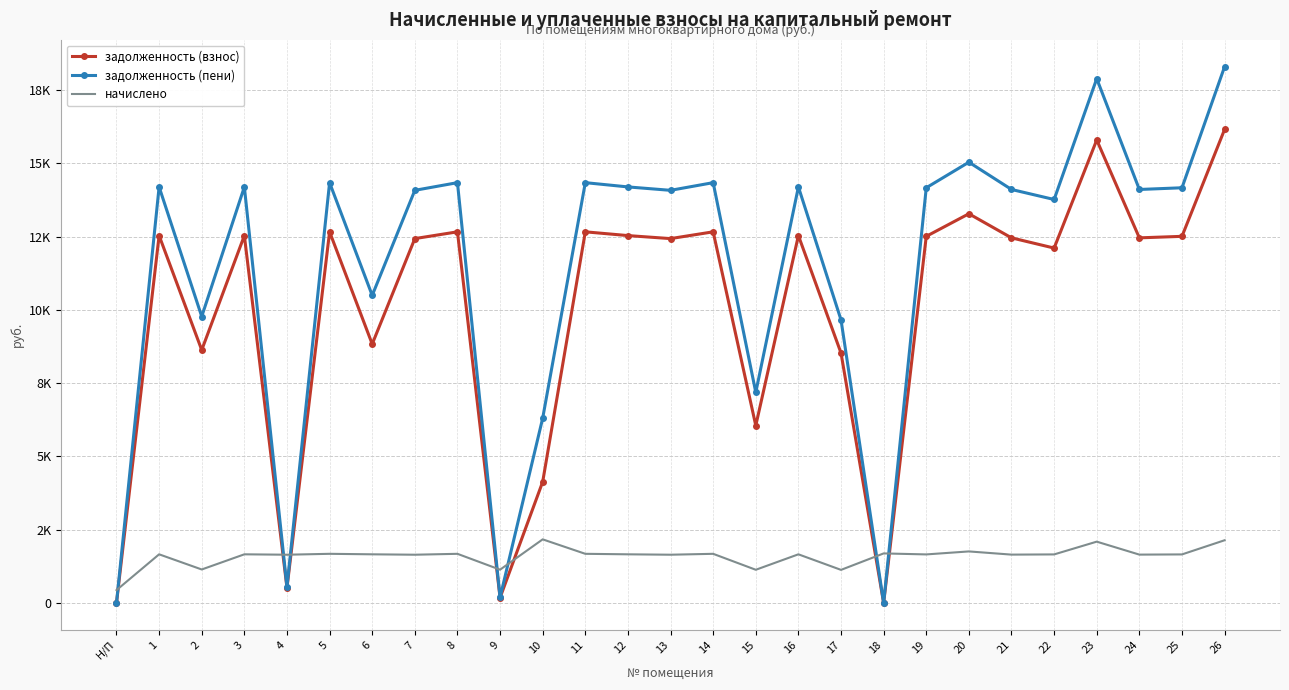

What are all the series names shown in the legend?

задолженность (взнос), задолженность (пени), начислено